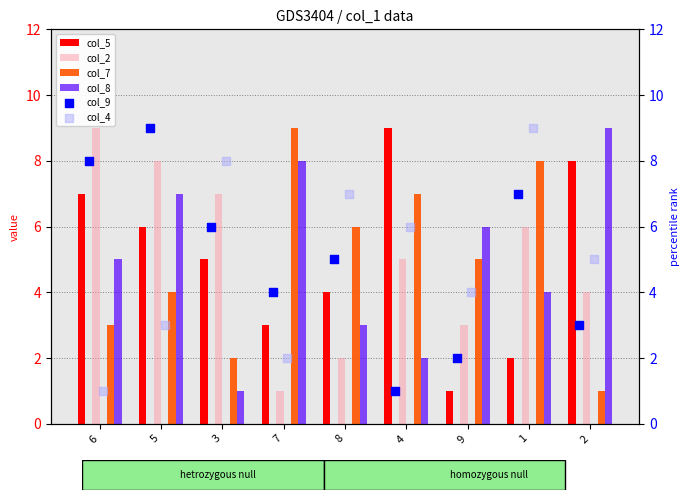

Which series contains the lowest Y value?

col_5